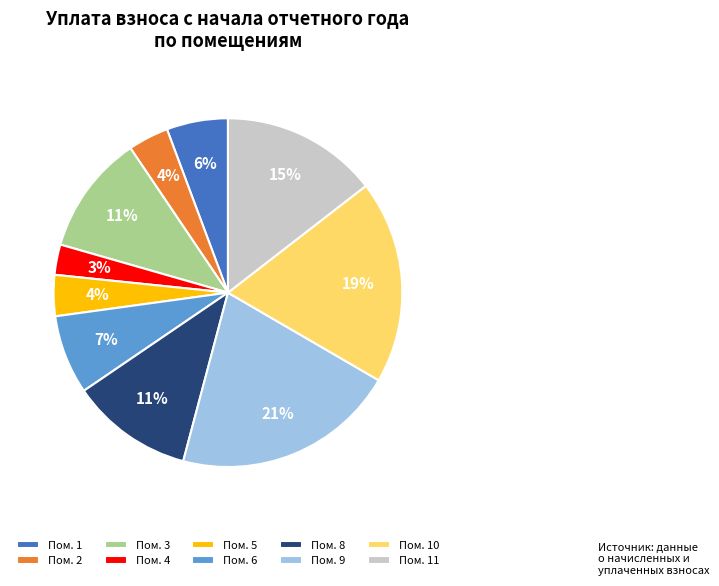

How many slices are in this pie chart?

10